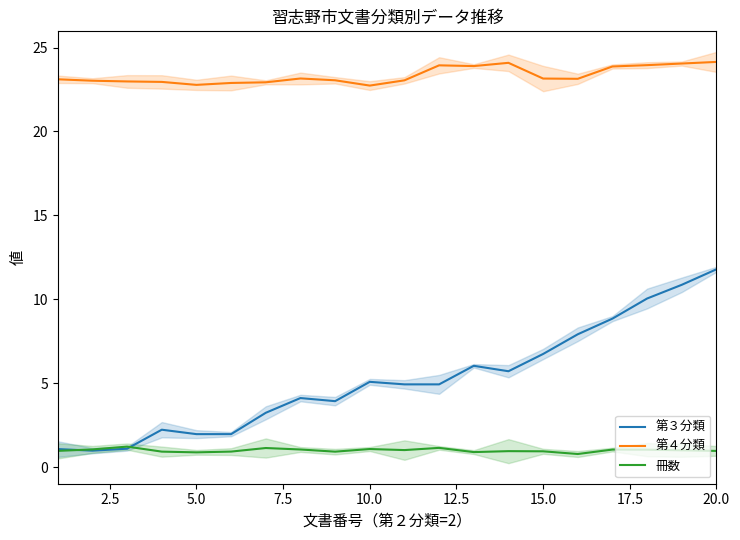

What is the average value of the 第４分類 series?

23.3